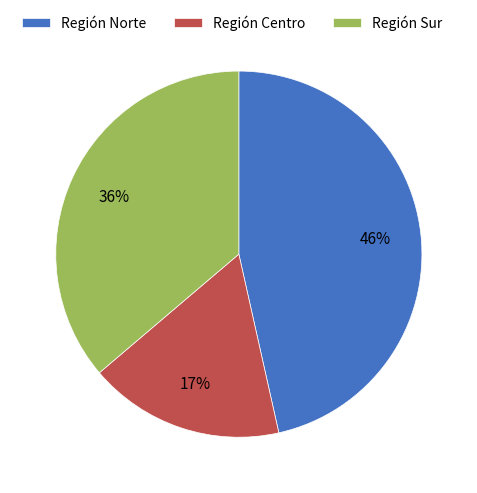

Which category has the biggest portion of the pie?

Región Norte